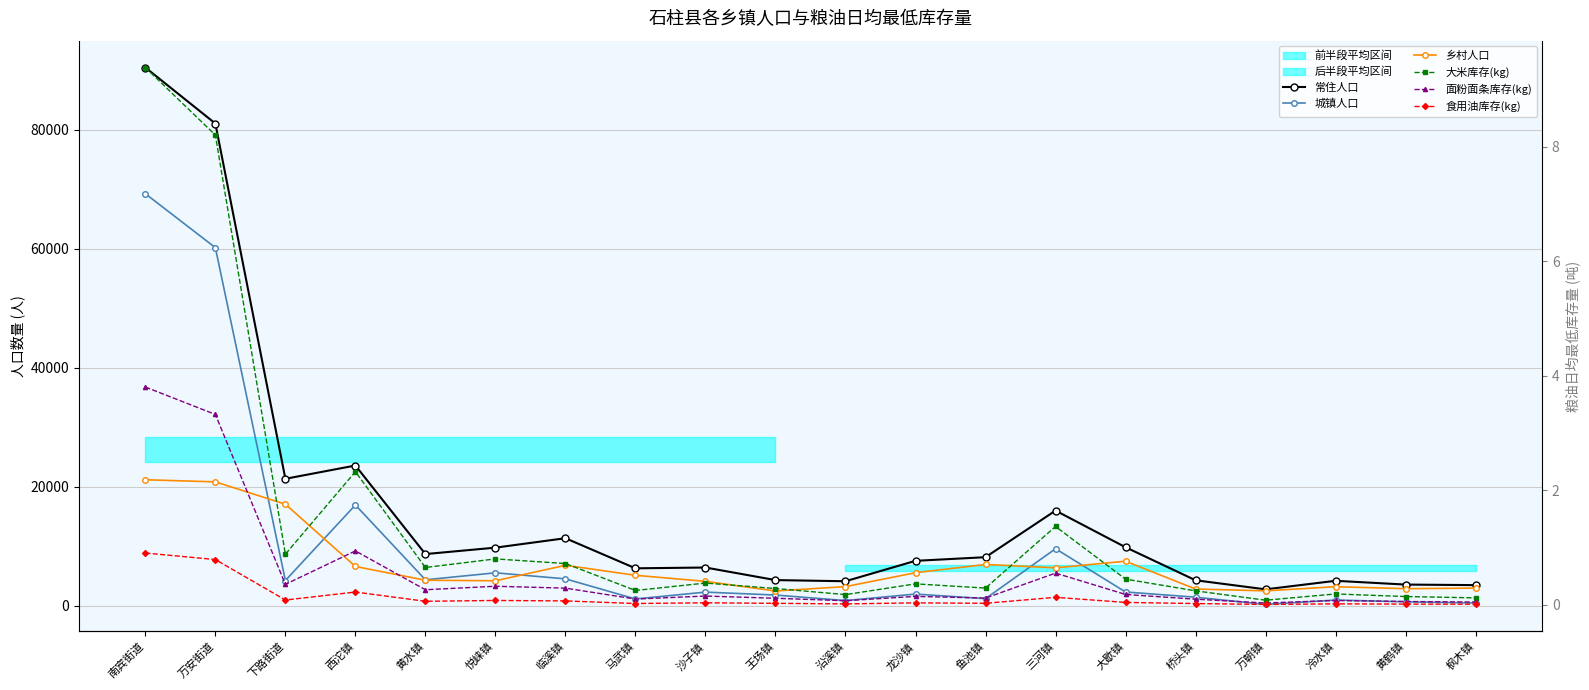

What position from the left is 临溪镇?

7